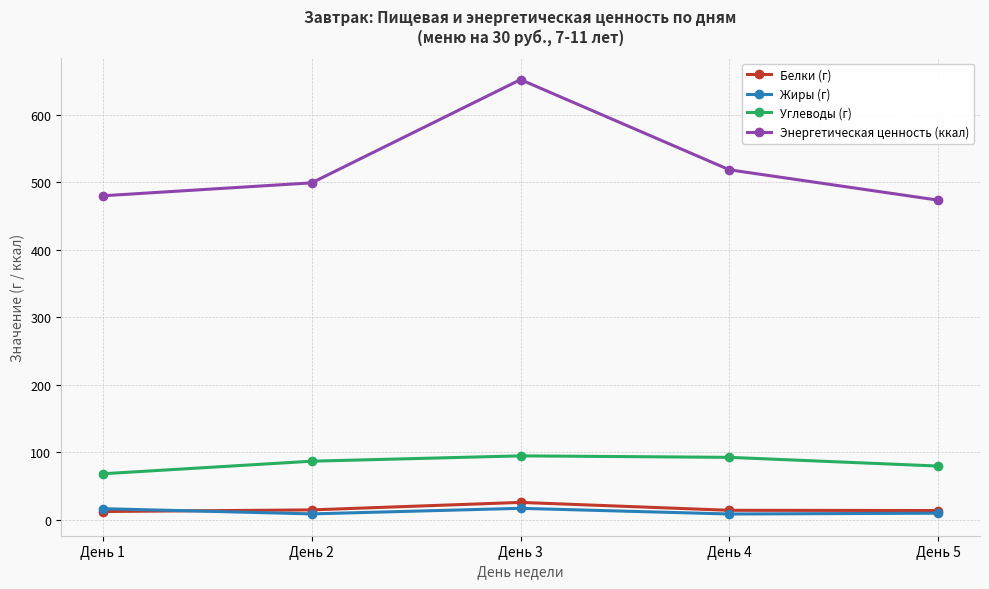

At День 2, list the series in order from smallest to largest.

Жиры (г), Белки (г), Углеводы (г), Энергетическая ценность (ккал)